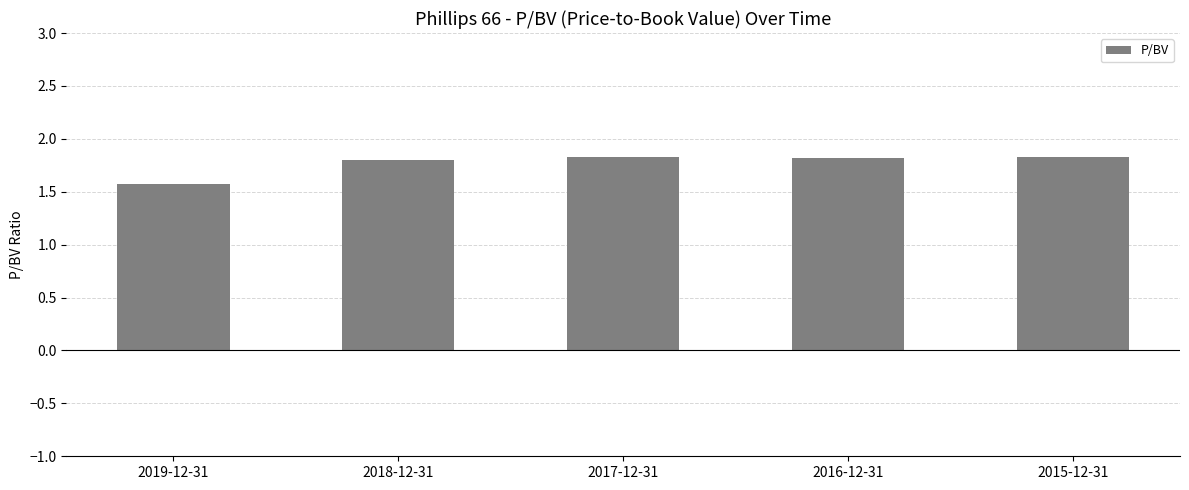

Approximately how many times larger is the value at 2017-12-31 compared to 2015-12-31?

1.0